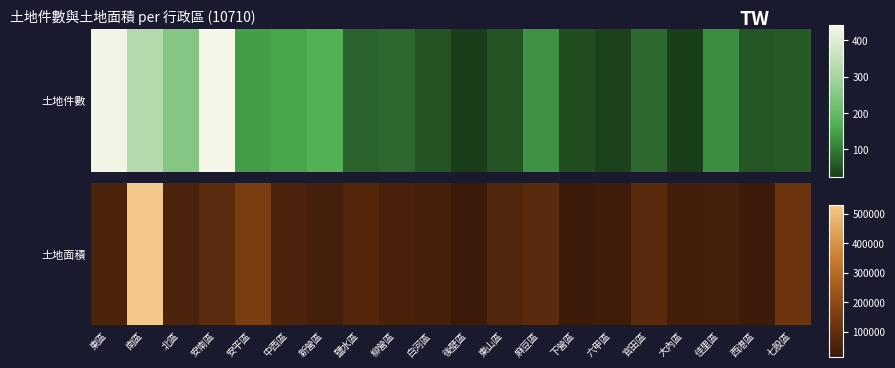

What is the ratio of the value at 白河區 to the value at 南區?

0.1